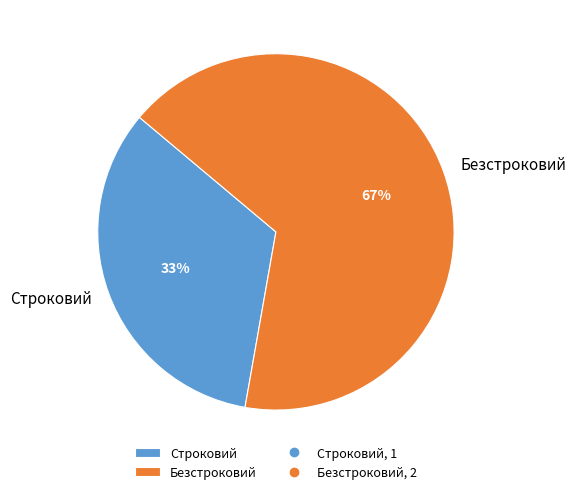

Is it true that Безстроковий is 52% of the pie?

False